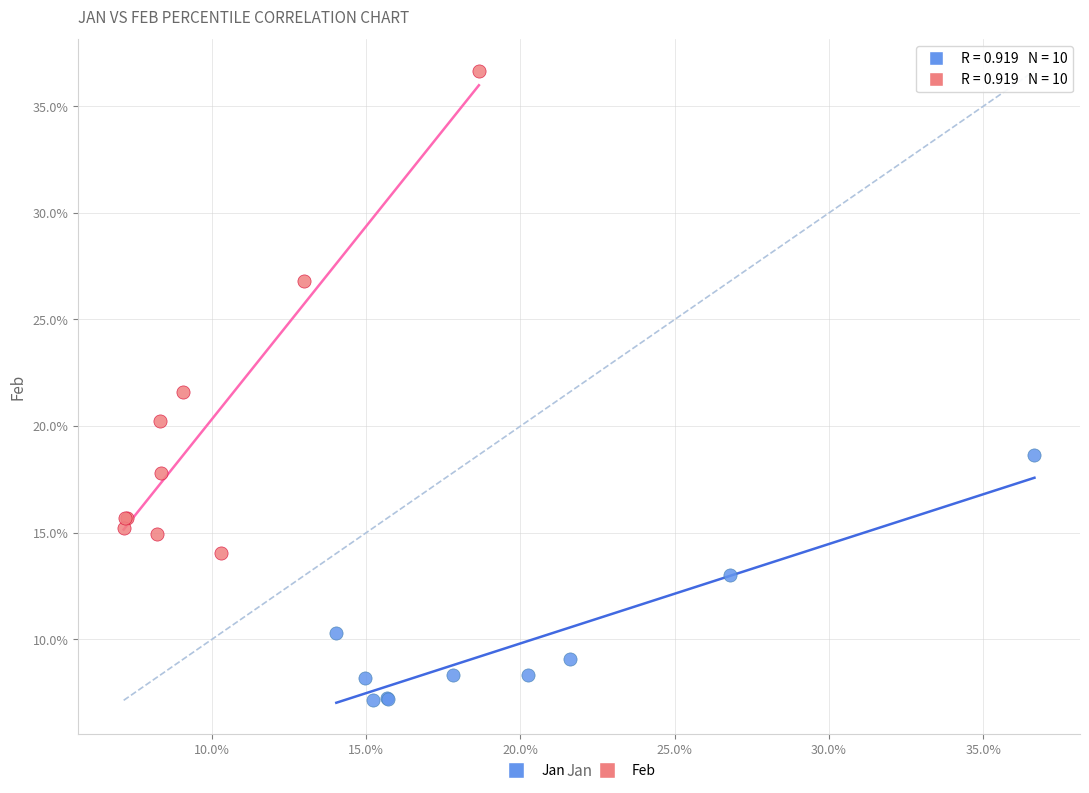

Which series reaches the maximum Y coordinate?

Feb